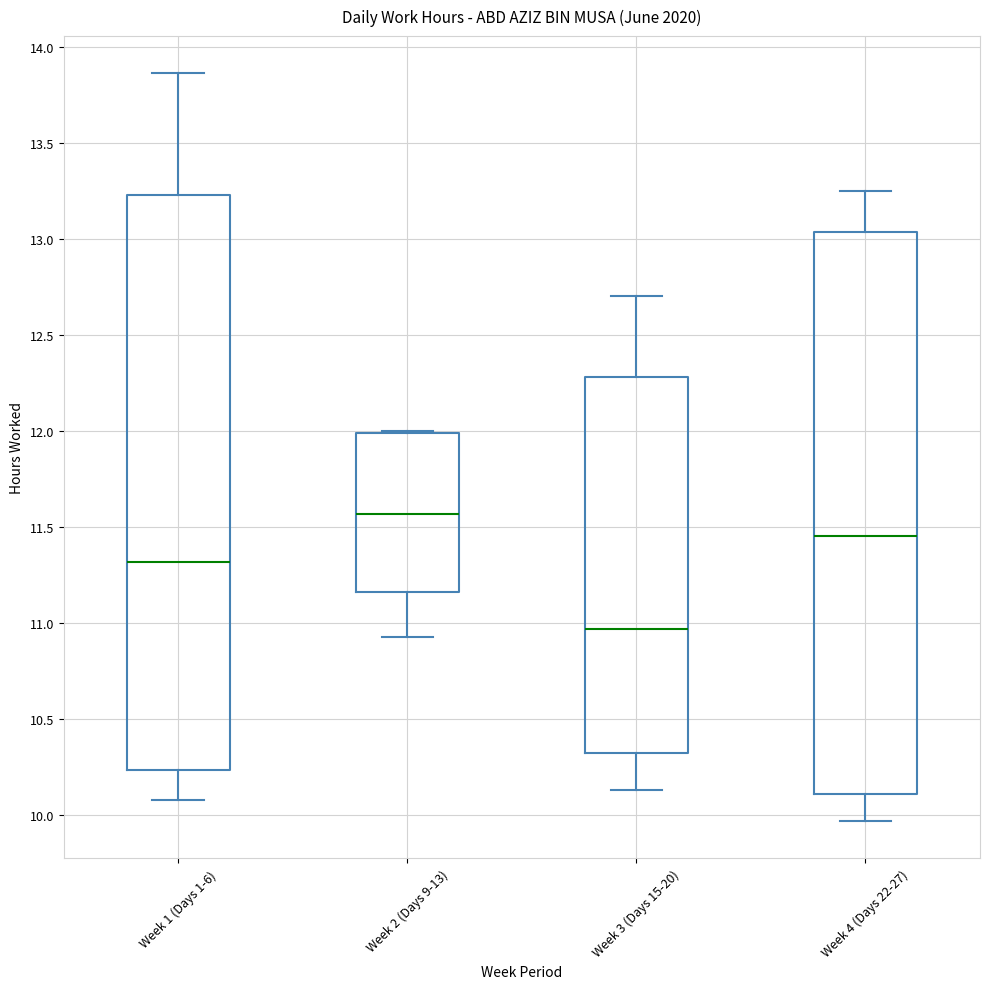

Reading left to right, transcribe this box plot: for each box, give where its median line is, the range the box spans, and where its two whiskers end, as read against the y-axis. The values are not printed on the chart, so give them approximately, as read against the axis.

Week 1 (Days 1-6): median 11.30, box 10.25 to 13.25, whiskers 10.10 to 13.85
Week 2 (Days 9-13): median 11.55, box 11.15 to 12.00, whiskers 10.95 to 12.00
Week 3 (Days 15-20): median 10.95, box 10.35 to 12.30, whiskers 10.15 to 12.70
Week 4 (Days 22-27): median 11.45, box 10.10 to 13.05, whiskers 9.95 to 13.25